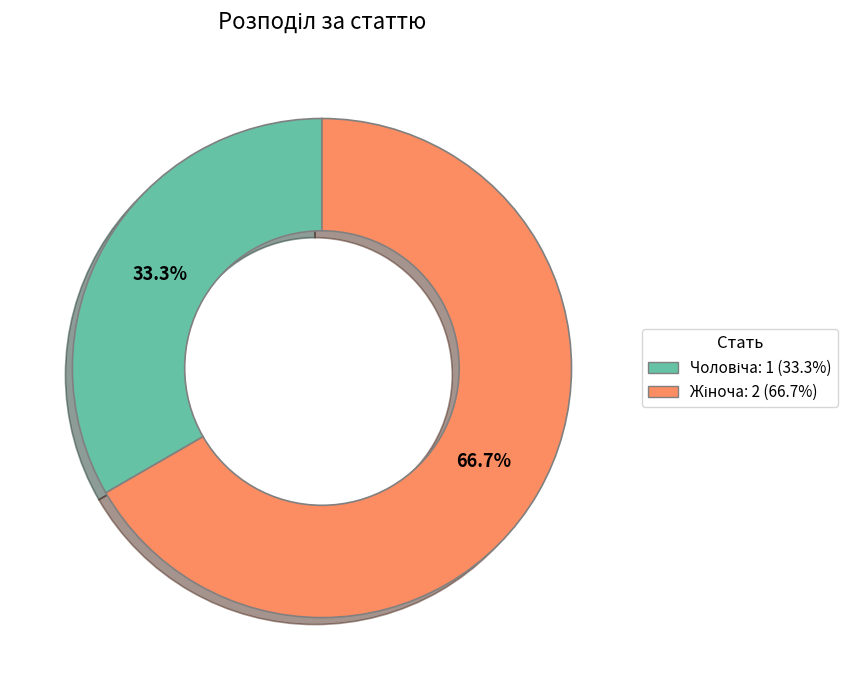

Is there a majority slice in this chart?

Yes